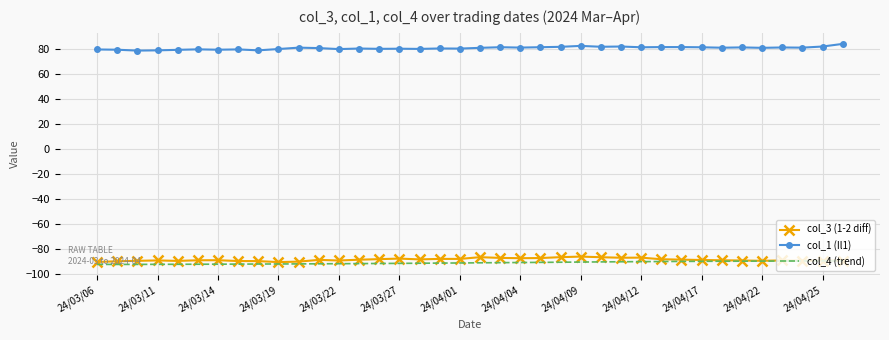

True or false: col_4 (trend) and col_1 (Il1) intersect in this chart.

False